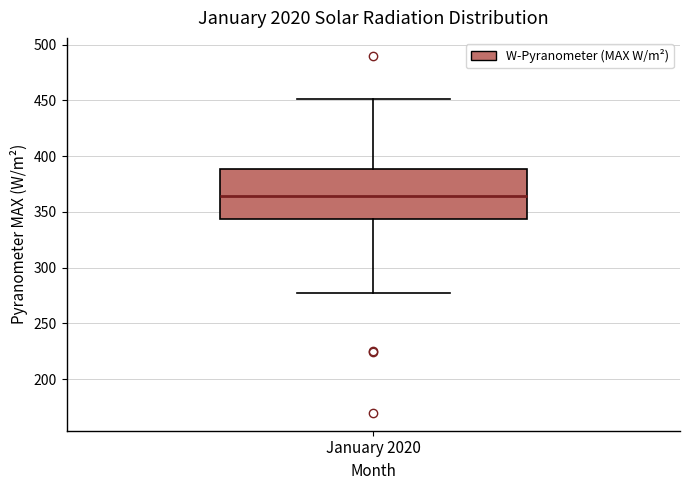

Read this box plot against the y-axis: the position of the median line, the range covered by the box, and the ends of both whiskers. The values are not printed on the chart, so give them approximately, as read against the axis.

median 365, box 345 to 390, whiskers 280 to 450